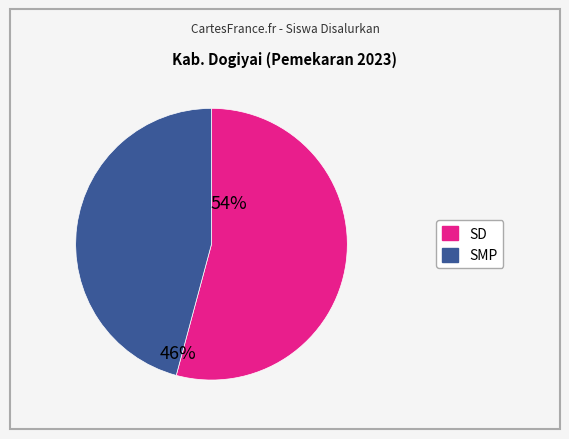

How many segments does this pie chart have?

2